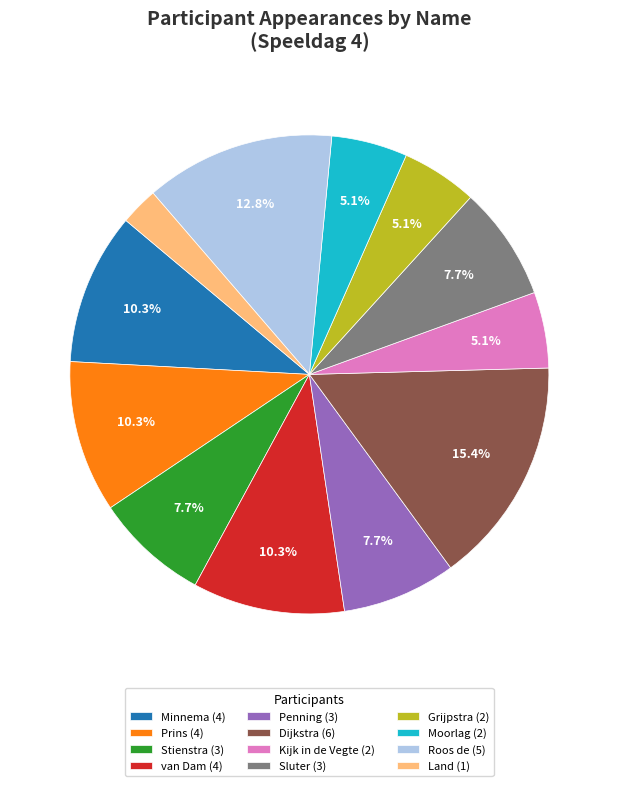

To the nearest percent, what percentage of the pie is van Dam?

10%